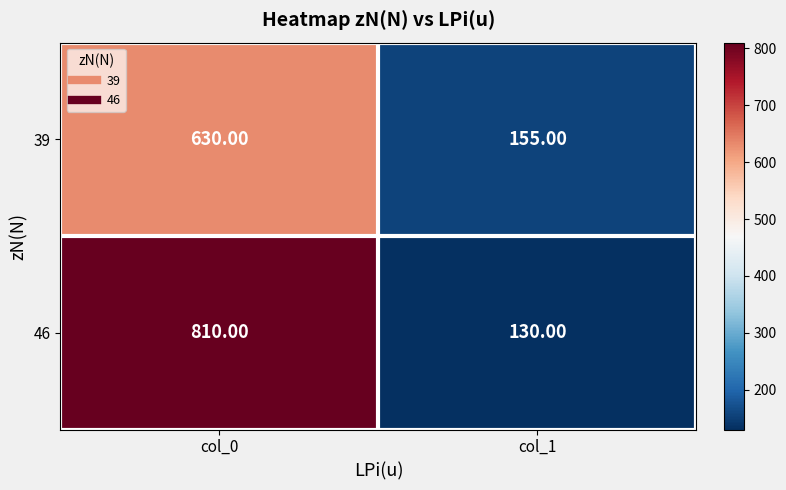

At which category does the chart reach its peak across all series?

col_0